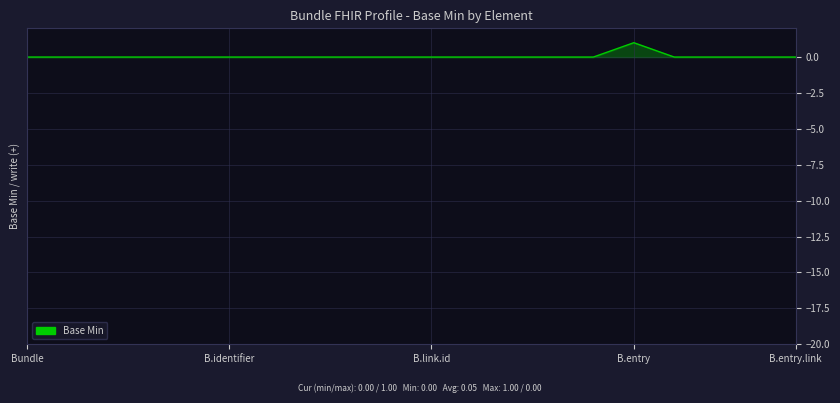

Does the chart have visible grid lines?

Yes